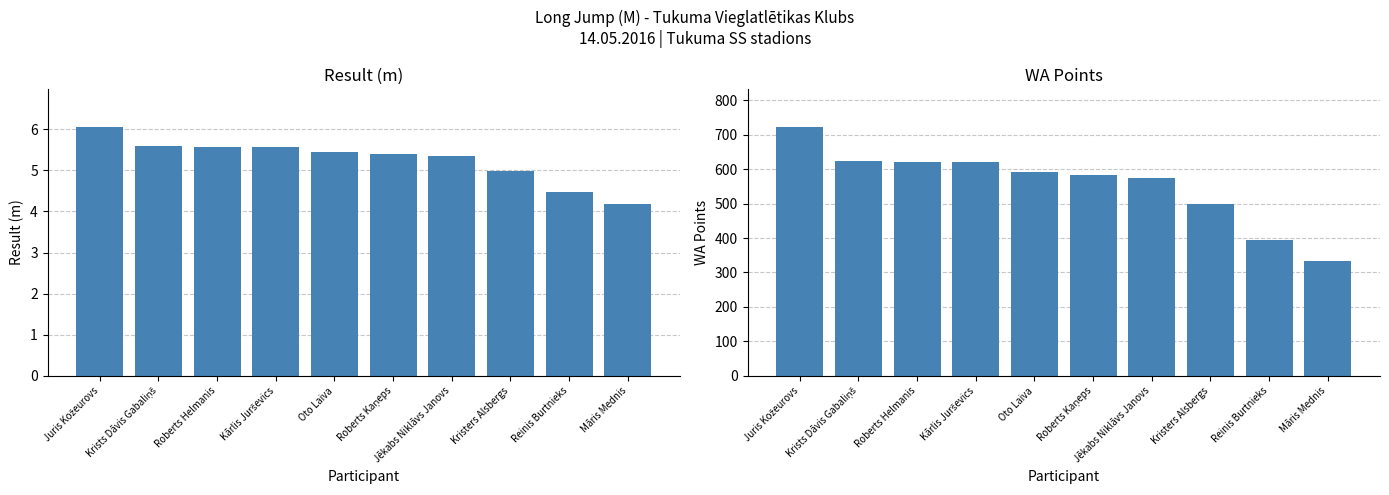

At which label does WA Points reach its peak?

Juris Kožeurovs